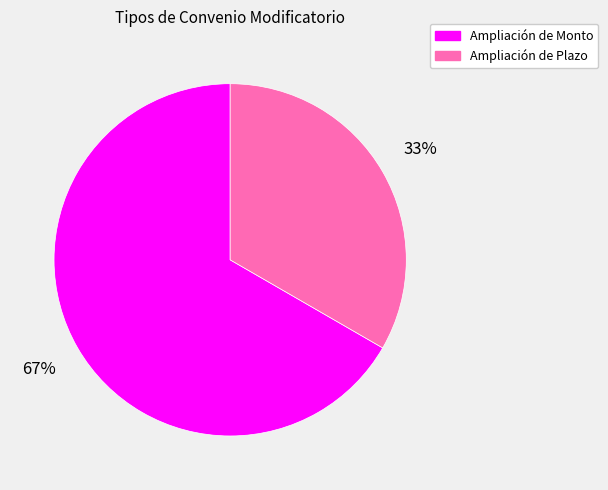

Combined, do Ampliación de Plazo and Ampliación de Monto account for over 50%?

Yes